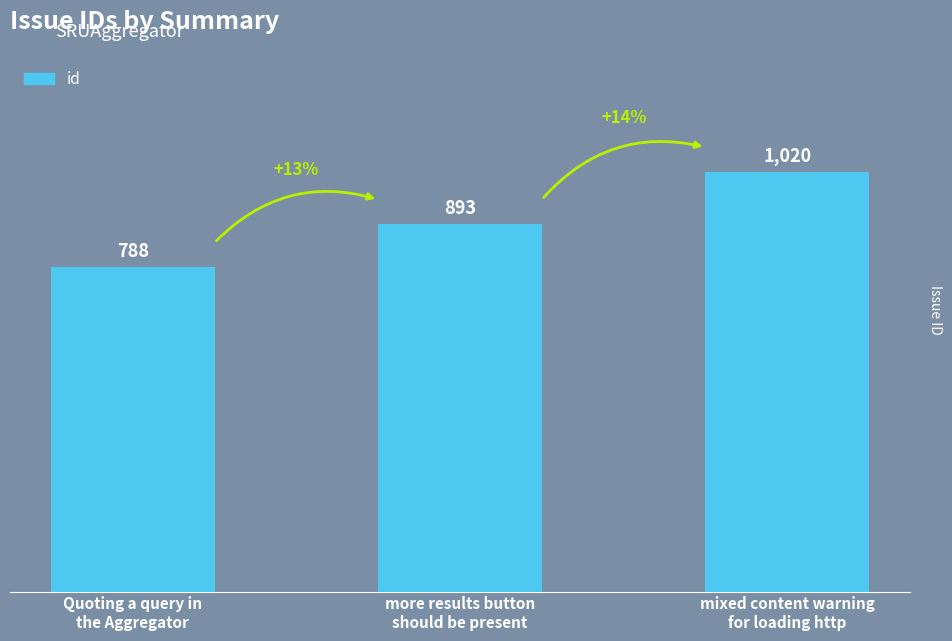

Is it true that the value at more results button
should be present is 893?

True